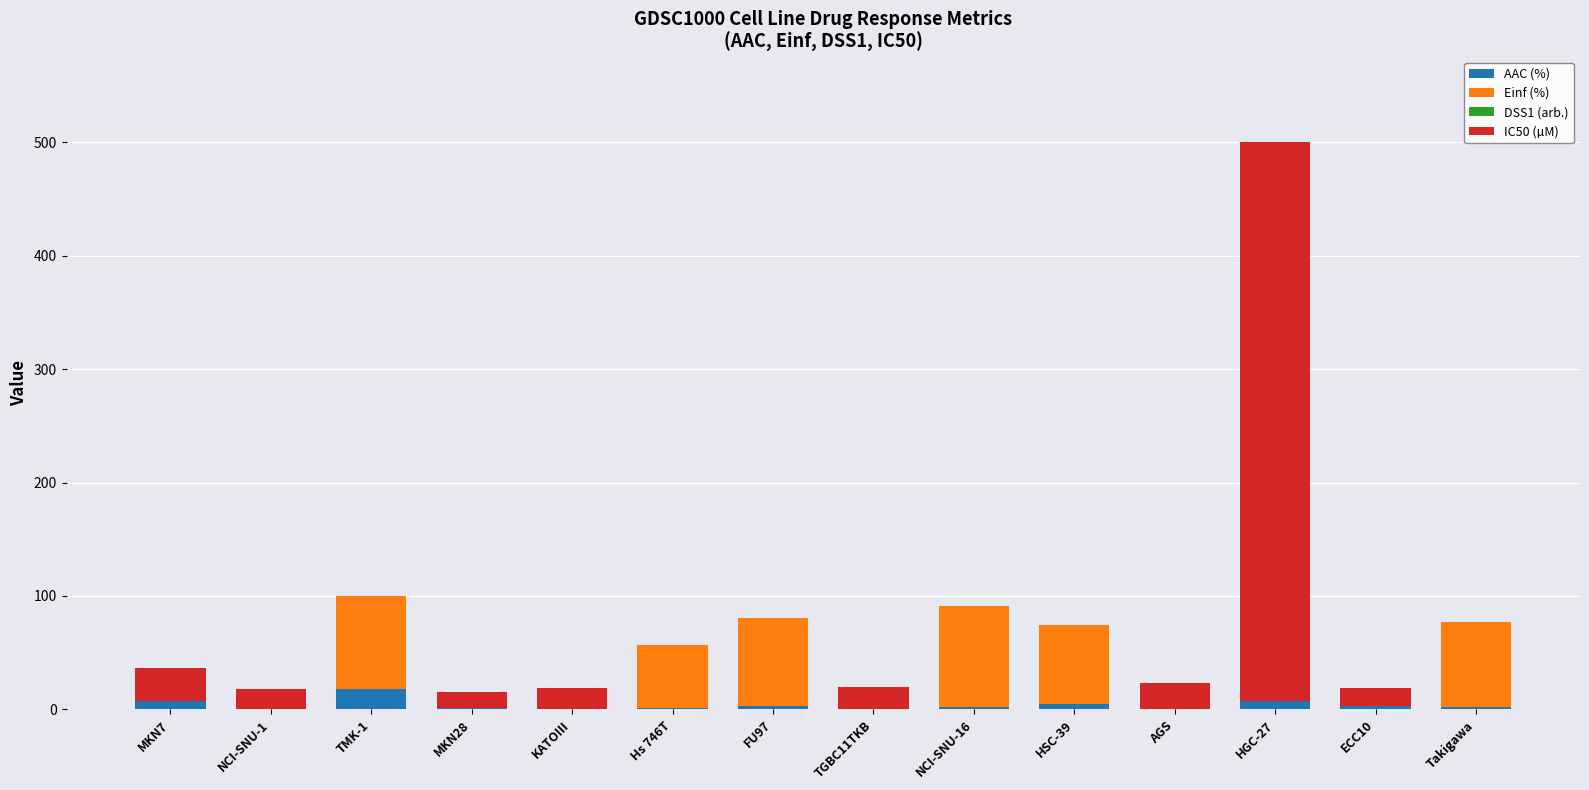

What is the highest value of the AAC (%) series?

17.6